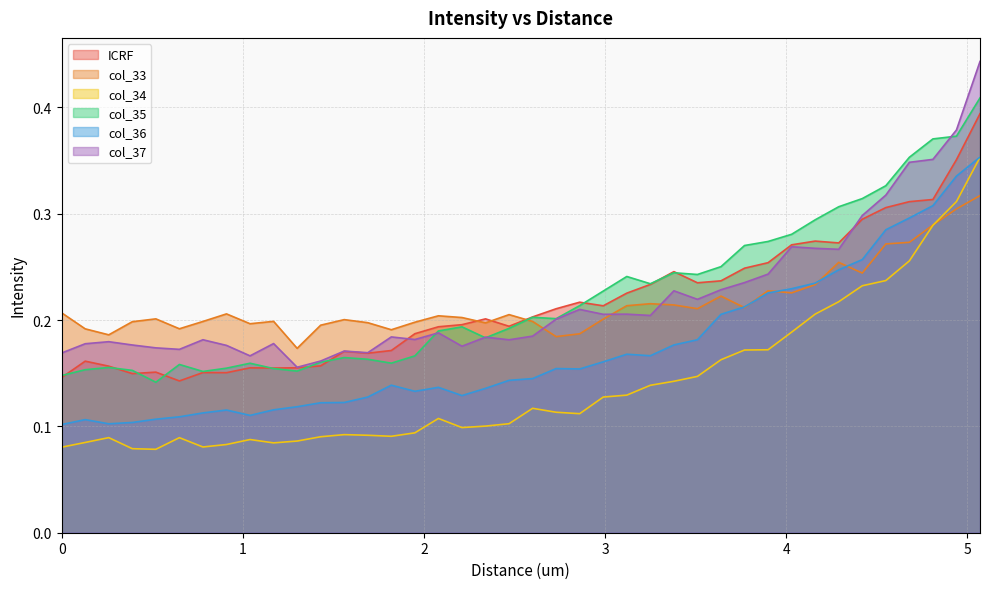

Where is the first local minimum for ICRF?

0.39